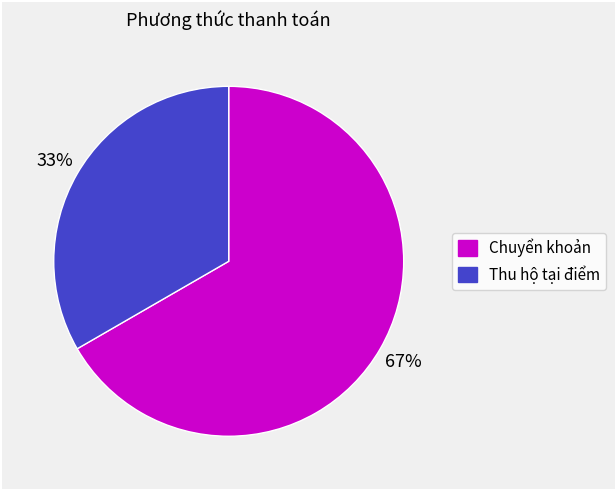

What is the smallest slice in the pie chart?

Thu hộ tại điểm